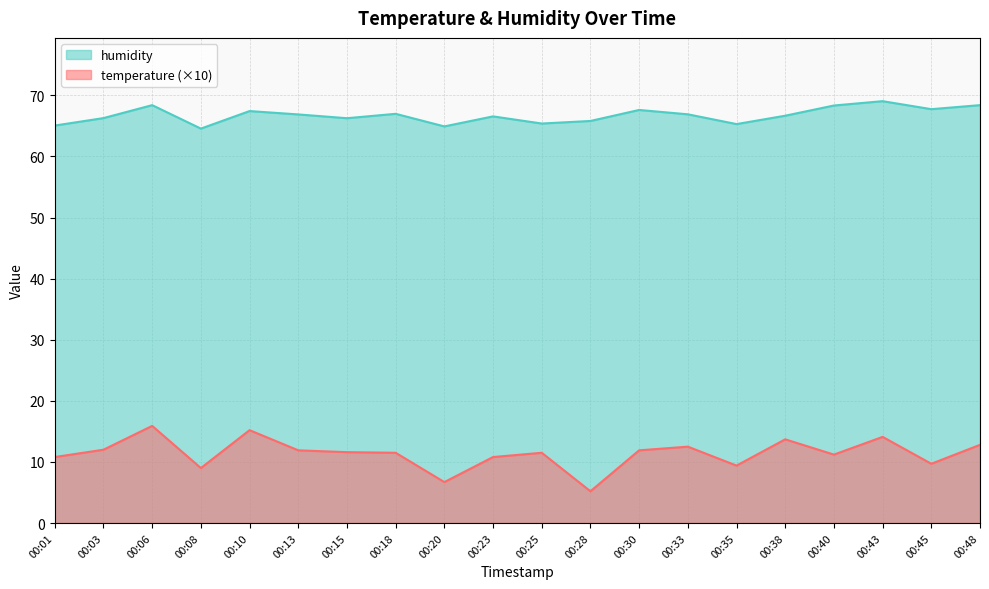

The value of temperature at 00:15 is 19.5. True or false?

False